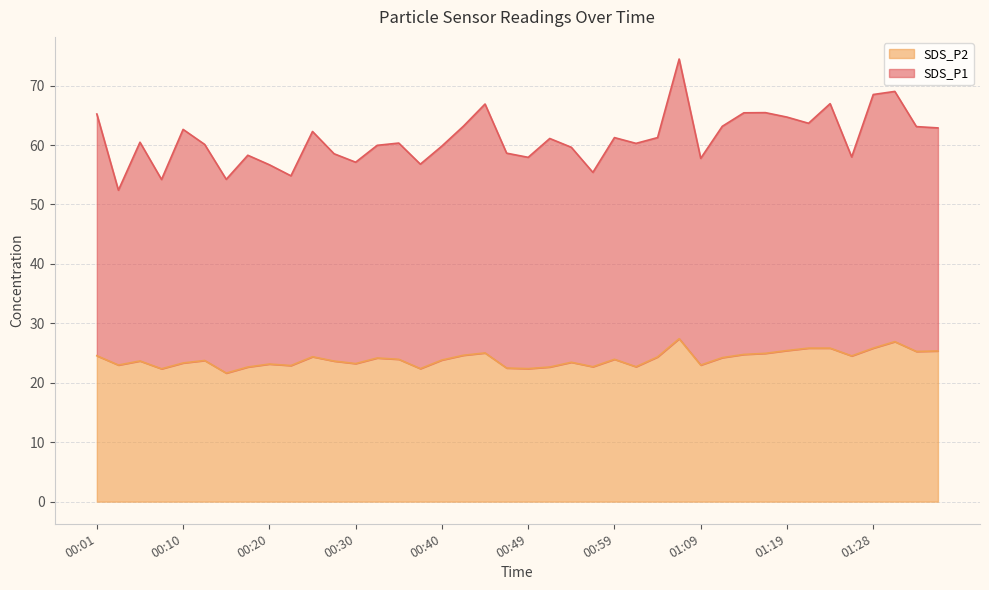

Between 00:40 and 00:57, which series saw the biggest shift?

SDS_P1